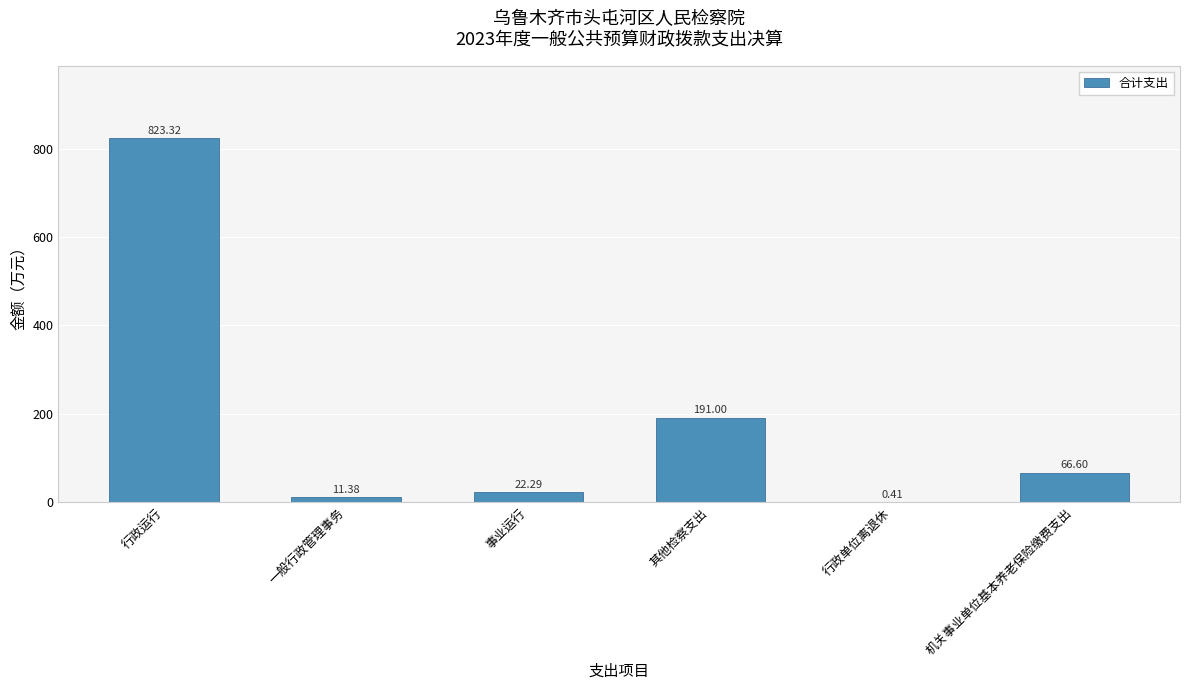

At which category does the chart reach its peak across all series?

行政运行